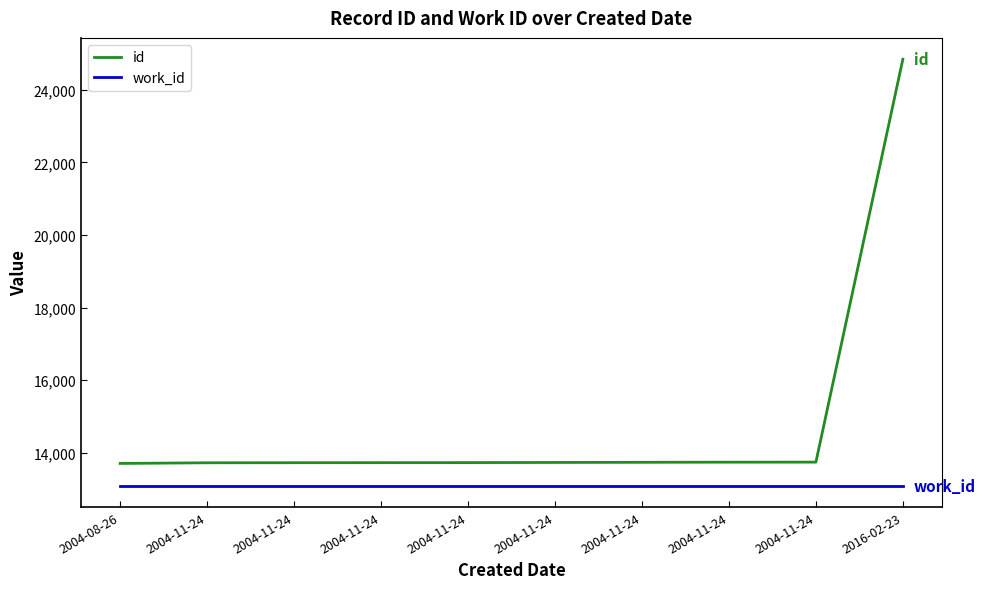

What is the spread (max minus min) of values at 2004-11-24?

630